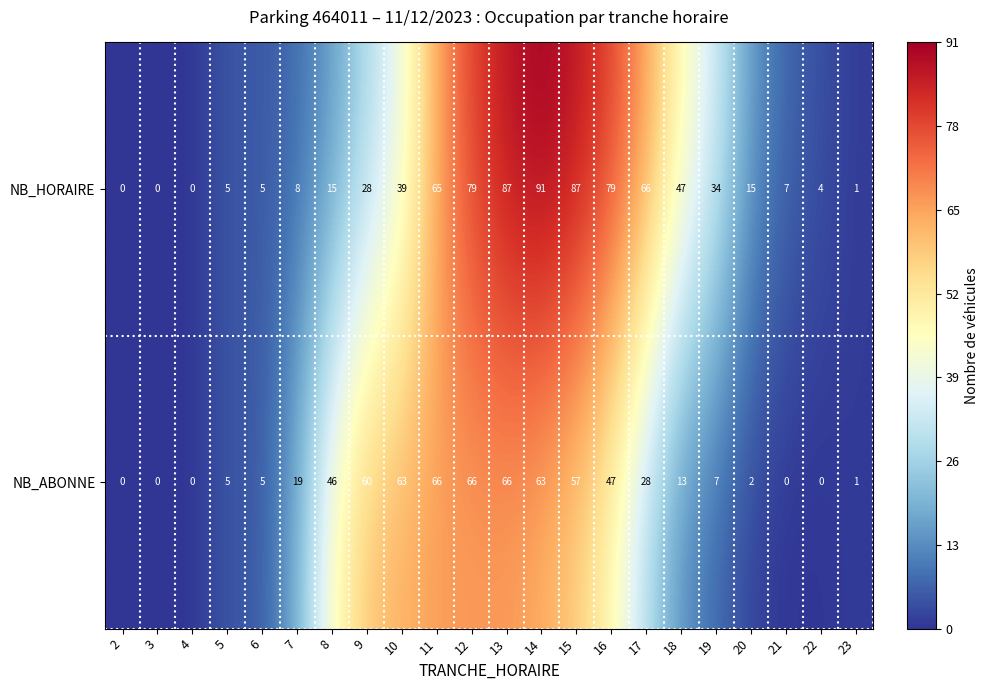

What is the total value across all series at 7?

27